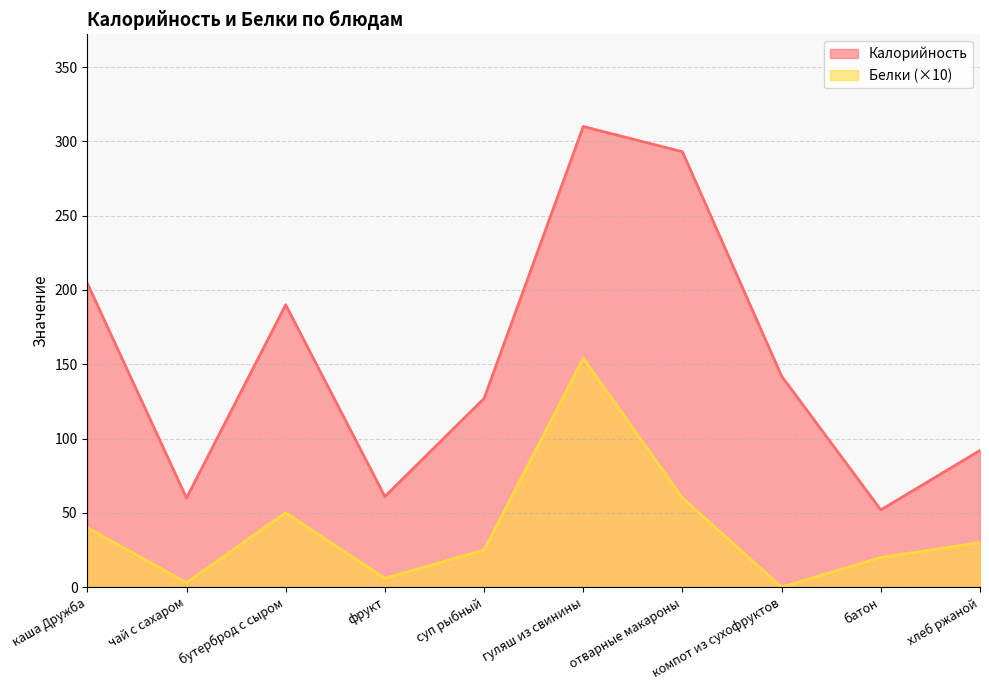

What is the difference between the Калорийность values at суп рыбный and фрукт?

66.0